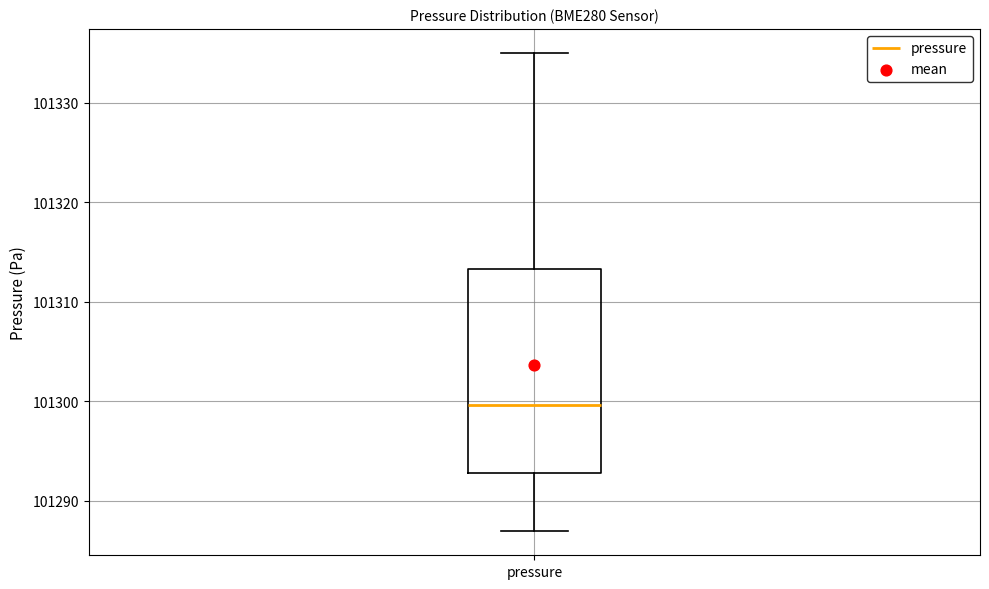

Where is the lower edge of the box for pressure on the y-axis? The values are not printed on the chart, so give them approximately, as read against the axis.

101293